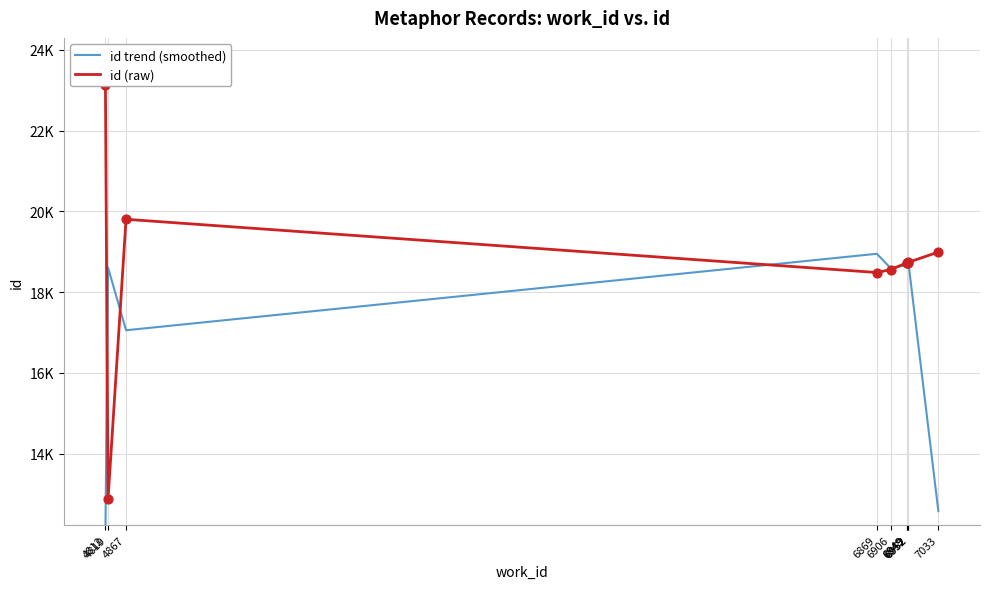

Is the value of id (raw) at 6952 greater than the value of id trend (smoothed) at 4819?

Yes